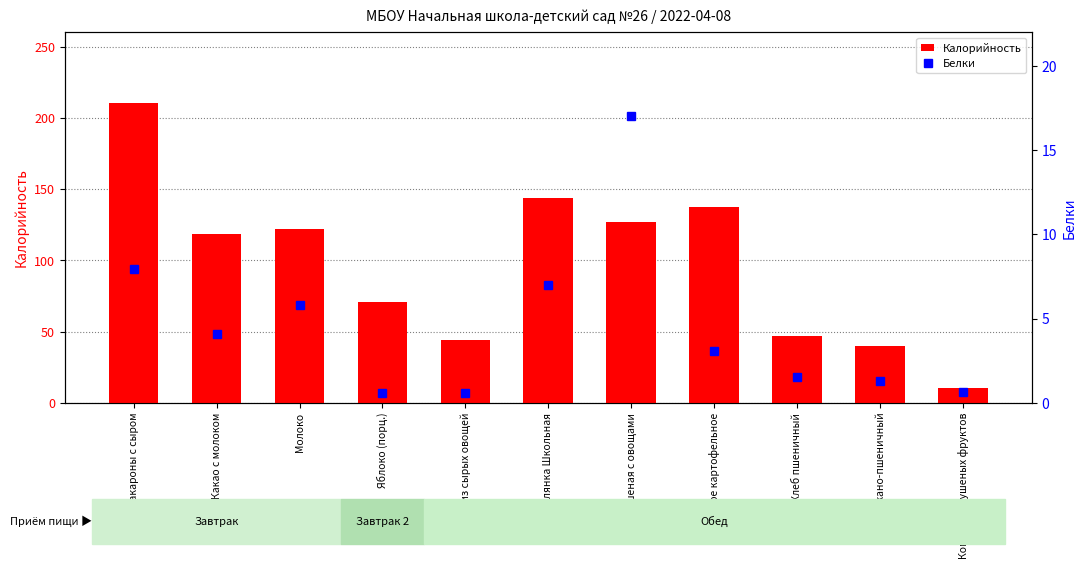

What position from the left is Макароны с сыром?

1